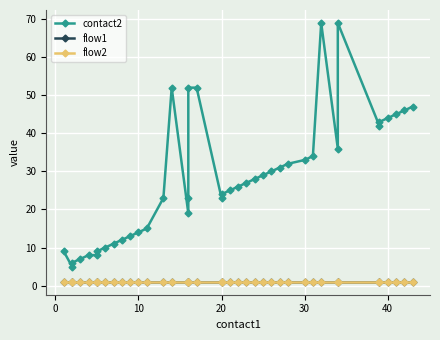

What is the value of the flow1 point at the 9th from the left?

1